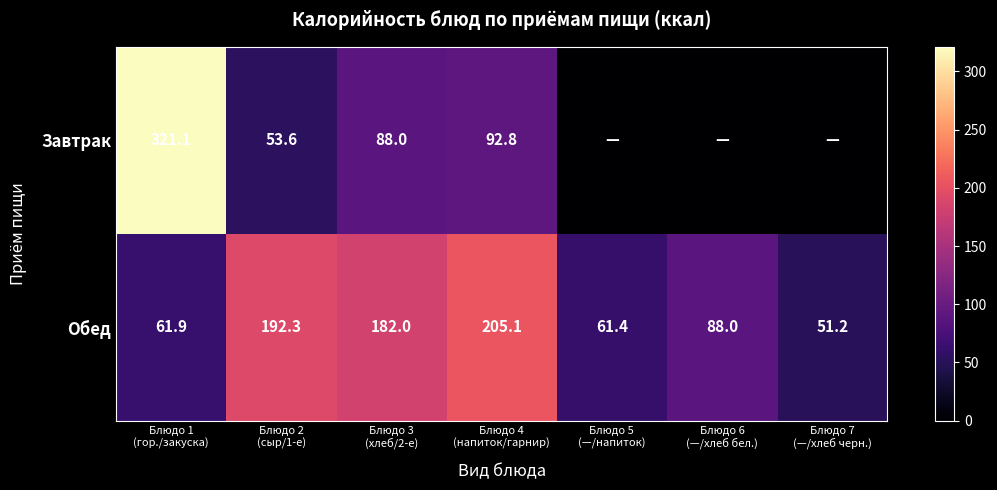

At which category is the sum across all series the highest?

Блюдо 1
(гор./закуска)